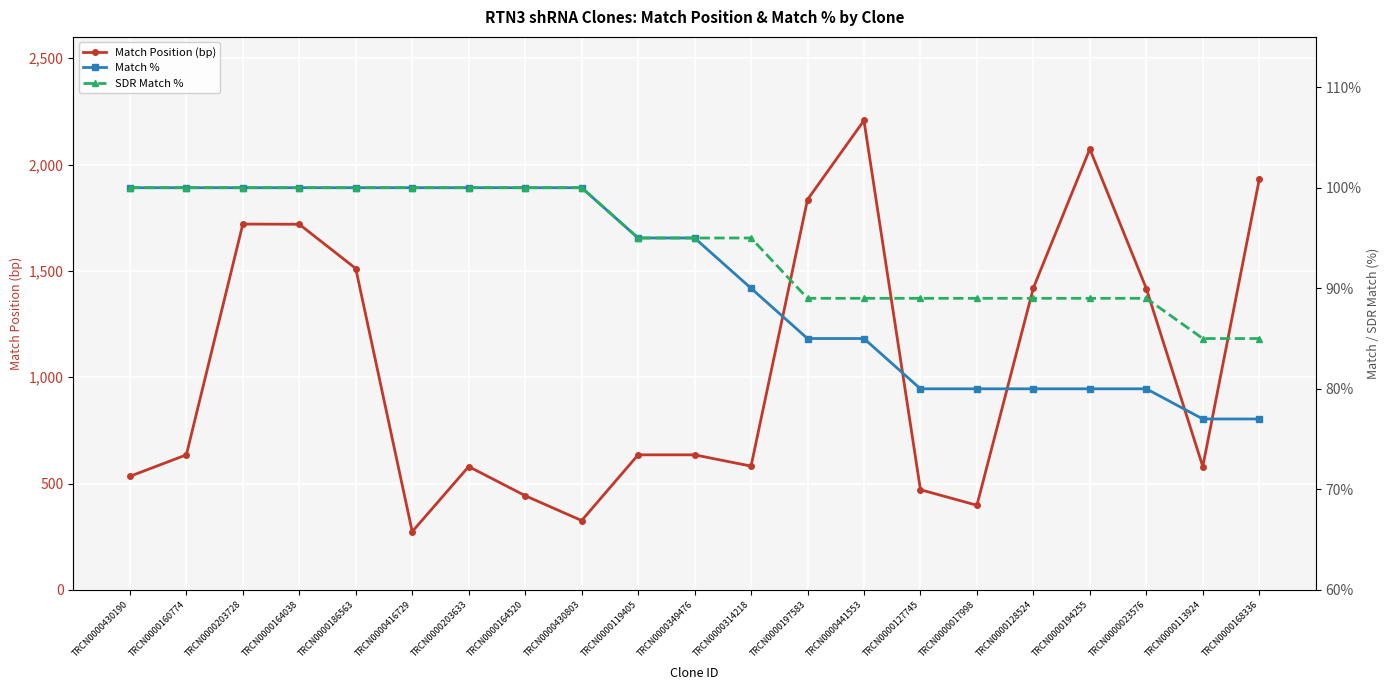

The value of Match % at TRCN0000164038 is 100. True or false?

True